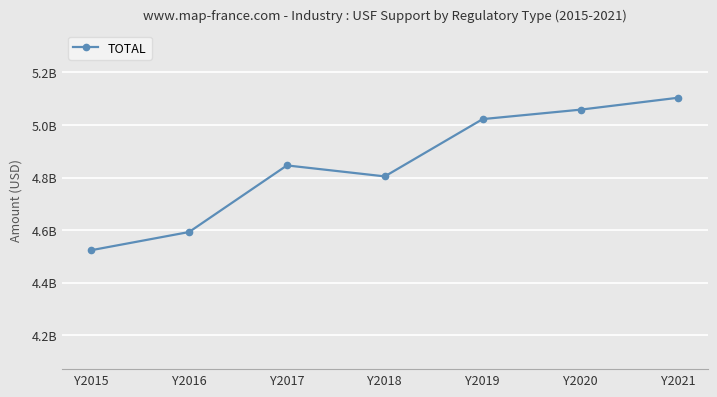

True or false: the data shows 4523552948 at Y2015.

True